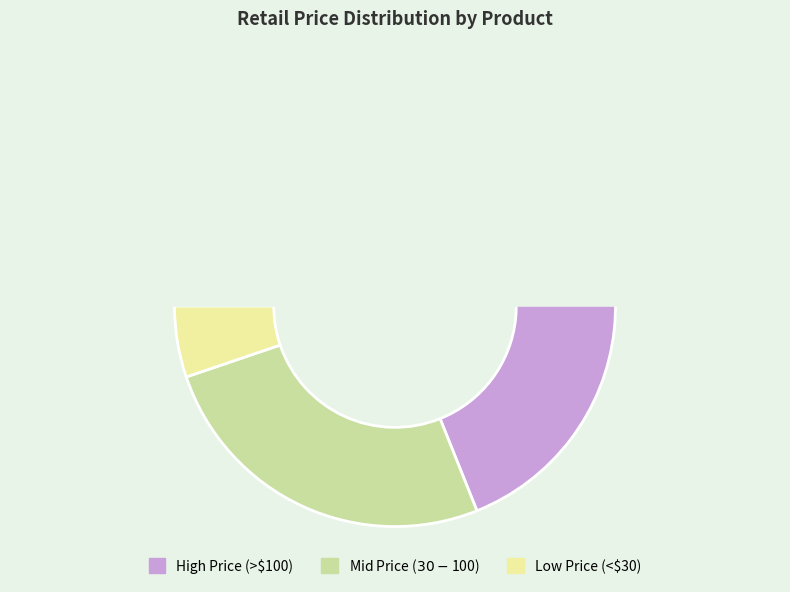

Does 199 represent more than half of the total?

No